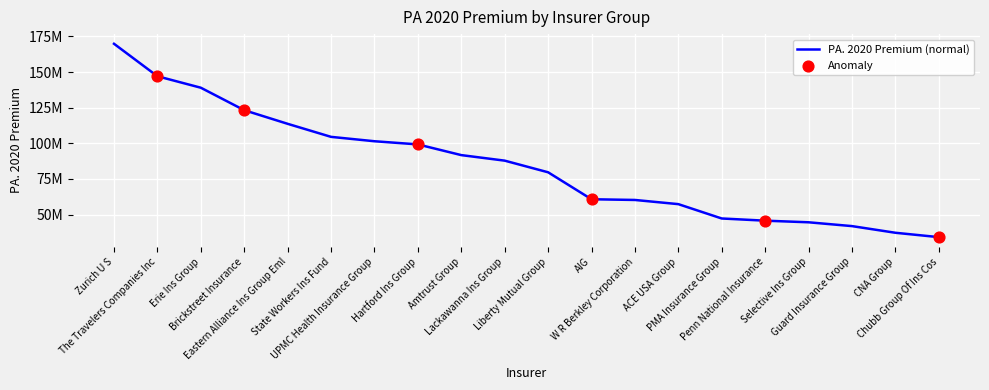

What is the change in value from Zurich U S to PMA Insurance Group?

-122589802